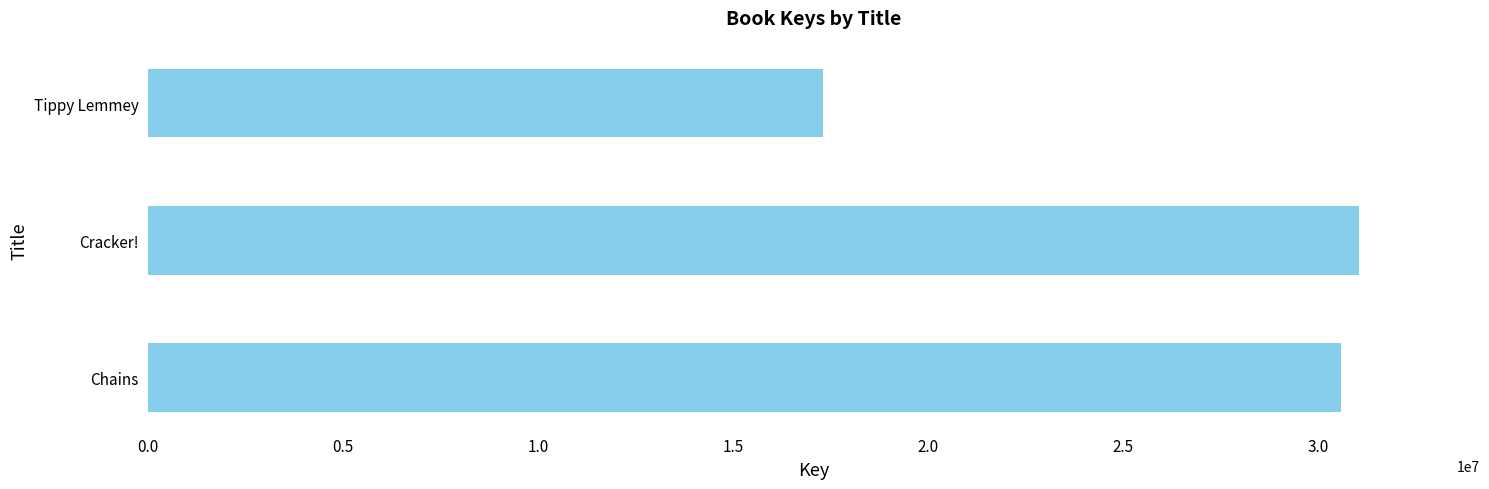

Which label corresponds to the smallest value in the chart?

Tippy Lemmey